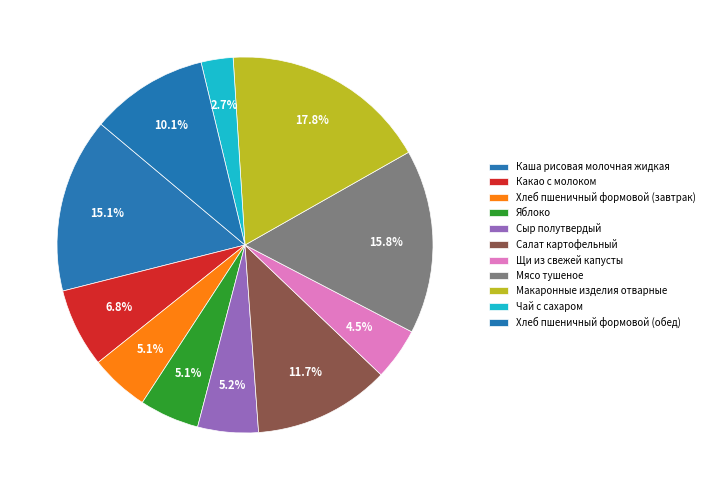

How many segments does this pie chart have?

11